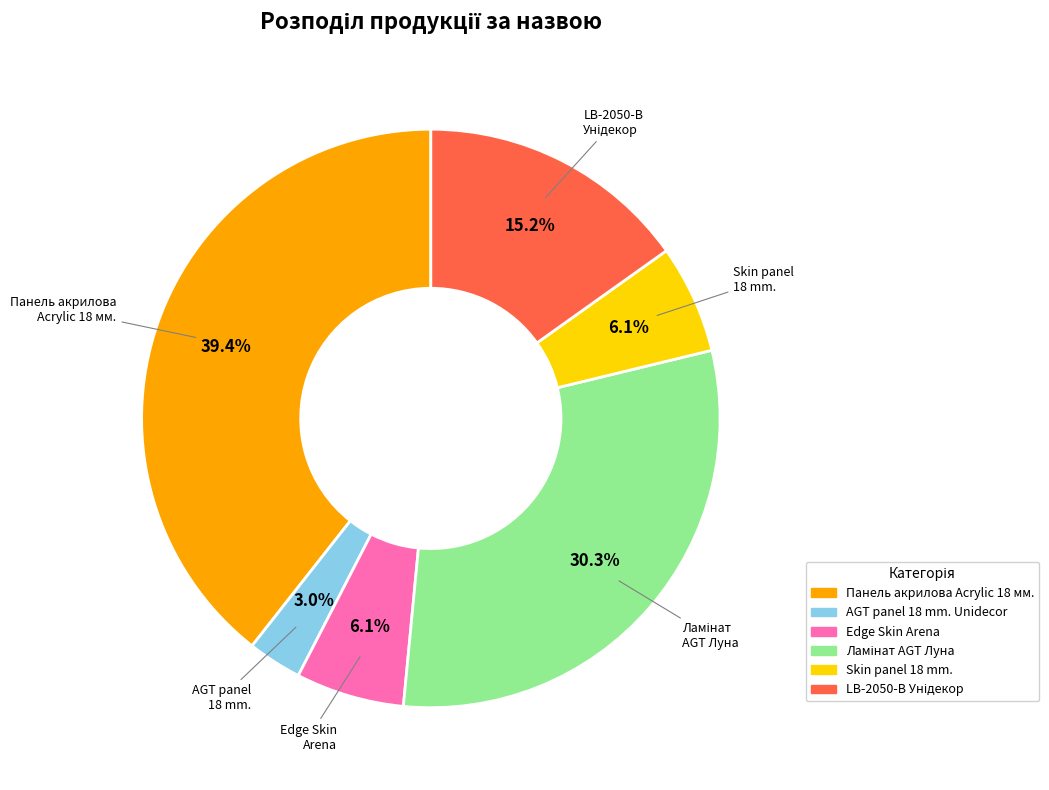

Is it true that Панель акрилова Acrylic 18 мм. is 39% of the pie?

True